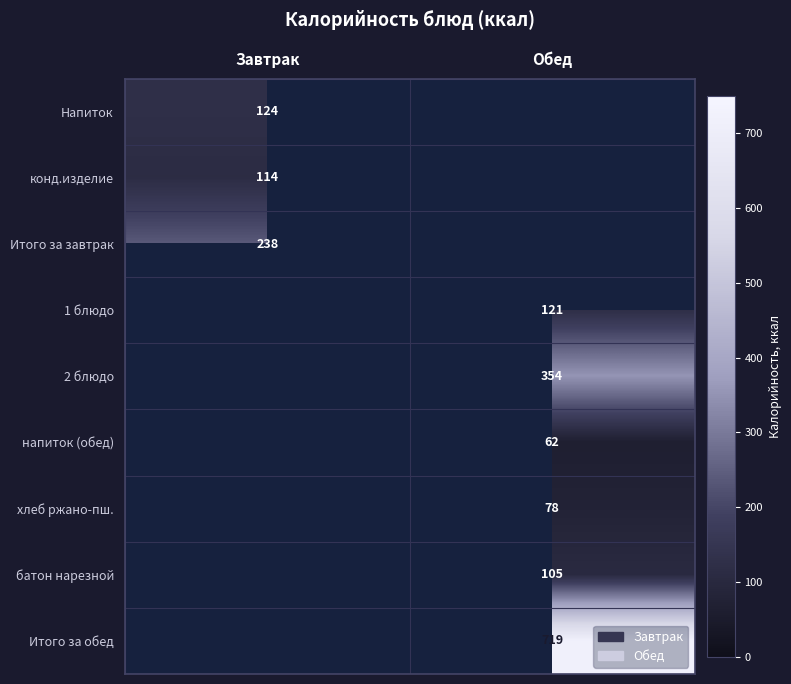

Is the value of 1 блюдо at Обед greater than the value of напиток (обед) at Обед?

Yes